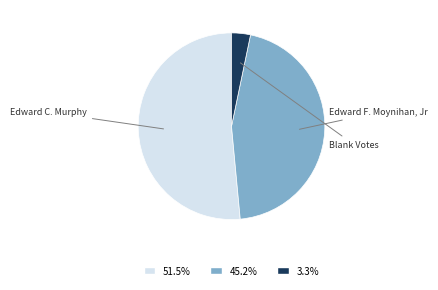

Does any single category account for the majority?

Yes